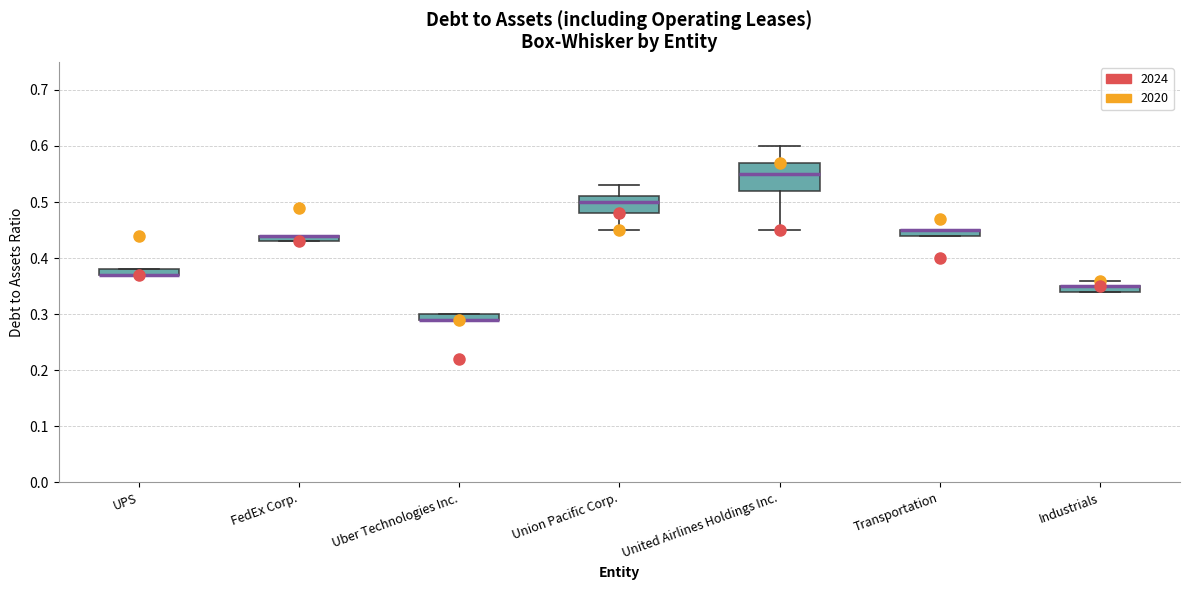

Comparing the boxes themselves (not the whiskers), which one is the tallest?

United Airlines Holdings Inc.